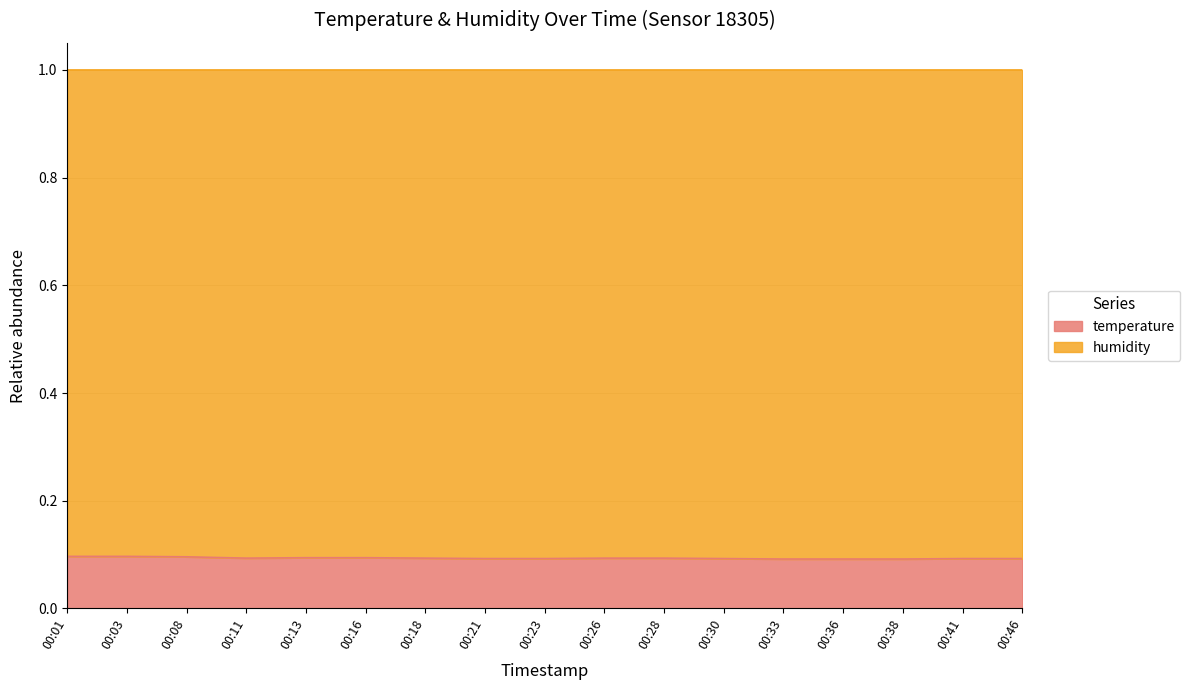

What is the sum of the values at 00:03 and 00:38?

0.2